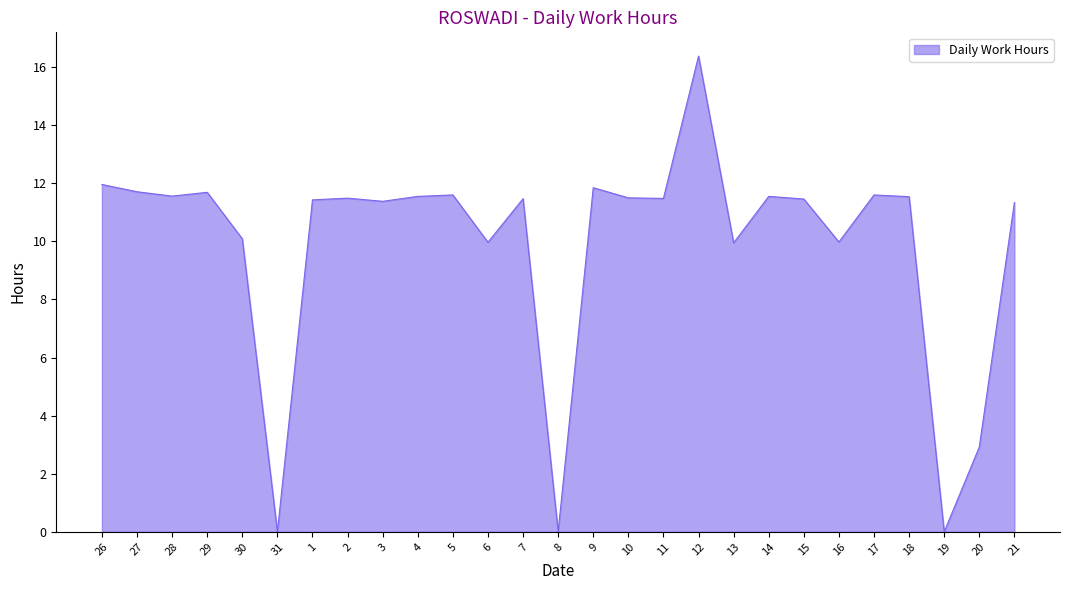

What is the greatest value displayed?

16.4